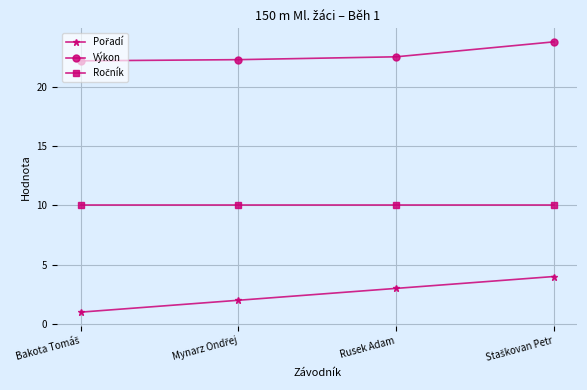

What is the difference between the maximum and minimum values in the Výkon series?

1.6